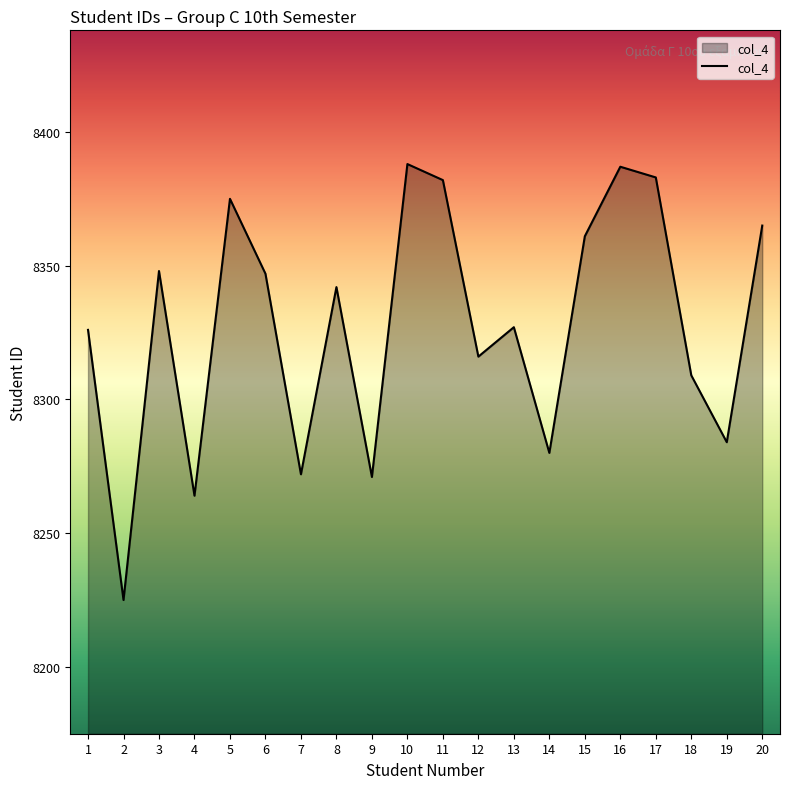

What is the difference between the maximum and minimum values?

163